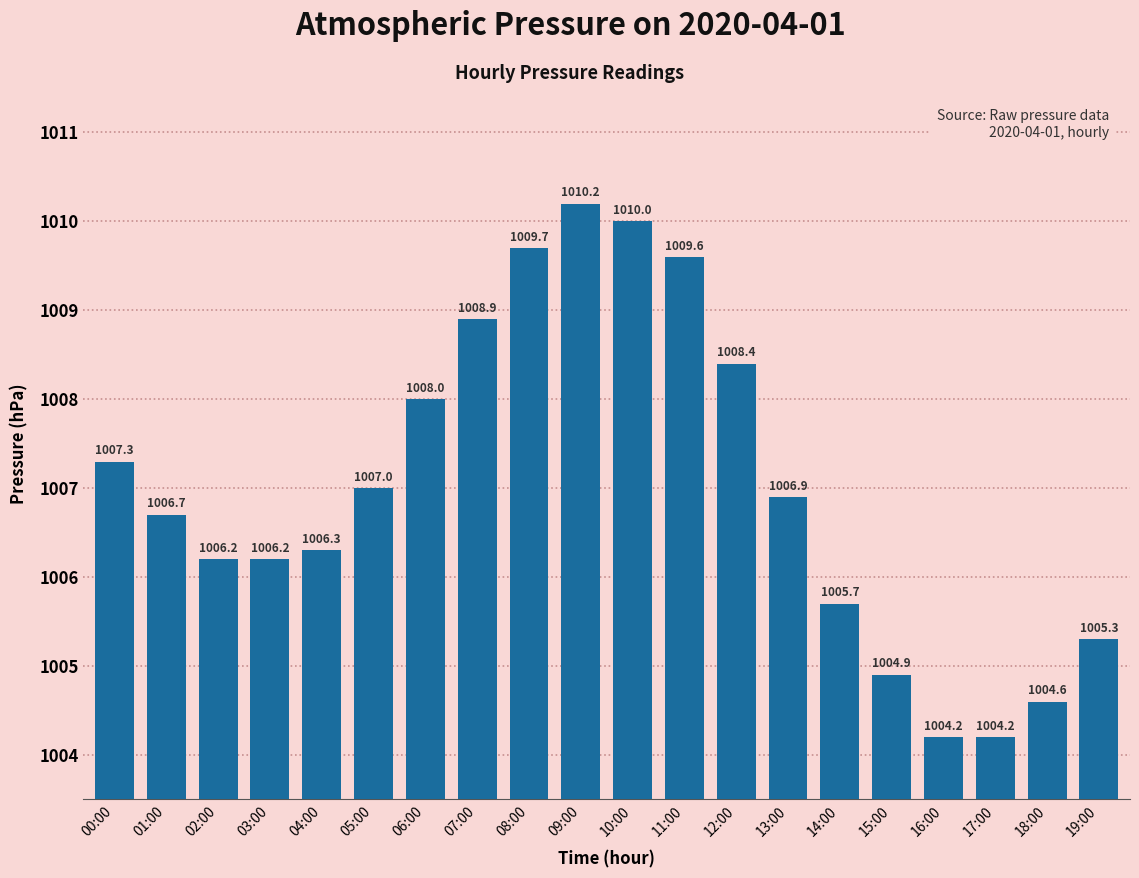

Reading right to left, transcribe all the data shown in this chart.

19:00=1005.3	18:00=1004.6	17:00=1004.2	16:00=1004.2	15:00=1004.9	14:00=1005.7	13:00=1006.9	12:00=1008.4	11:00=1009.6	10:00=1010.0	09:00=1010.2	08:00=1009.7	07:00=1008.9	06:00=1008.0	05:00=1007.0	04:00=1006.3	03:00=1006.2	02:00=1006.2	01:00=1006.7	00:00=1007.3